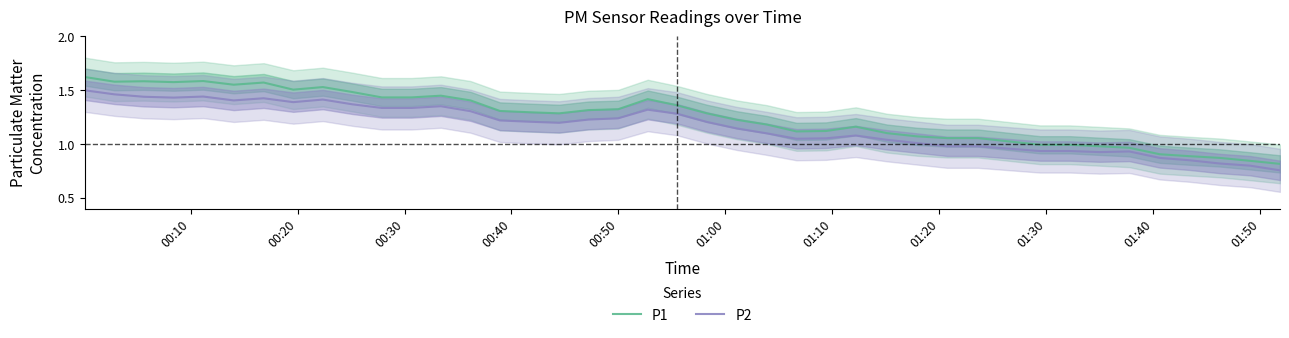

What is the maximum value shown in the chart?

1.6